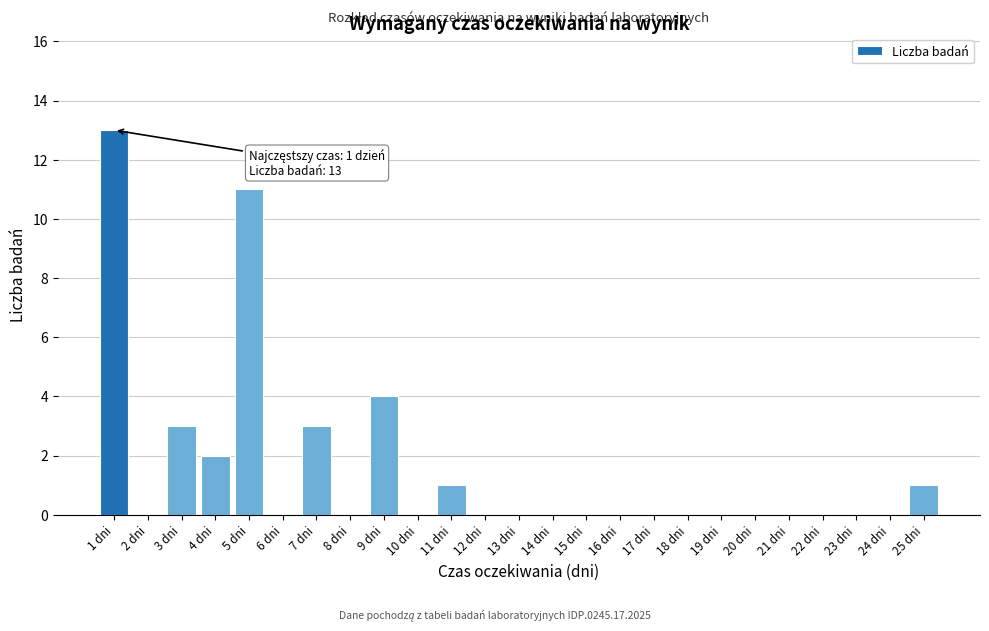

Reading left to right, extract all data points from this chart.

1 dni=13	2 dni=0	3 dni=3	4 dni=2	5 dni=11	6 dni=0	7 dni=3	8 dni=0	9 dni=4	10 dni=0	11 dni=1	12 dni=0	13 dni=0	14 dni=0	15 dni=0	16 dni=0	17 dni=0	18 dni=0	19 dni=0	20 dni=0	21 dni=0	22 dni=0	23 dni=0	24 dni=0	25 dni=1